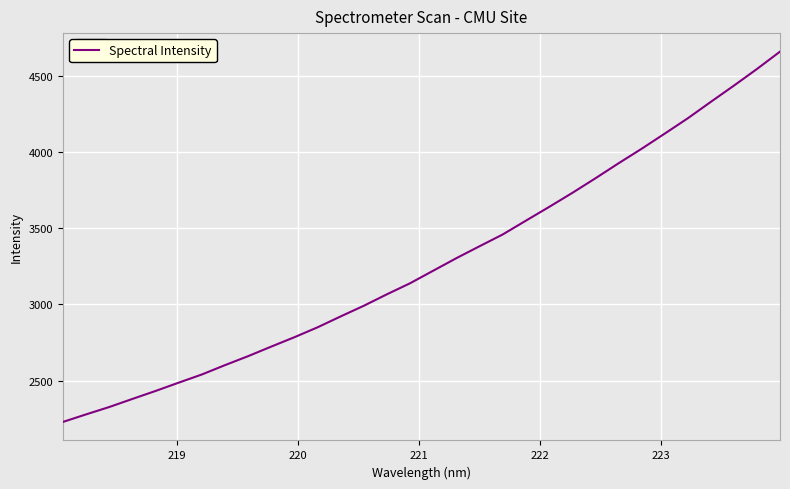

What is the greatest value displayed?

4658.4